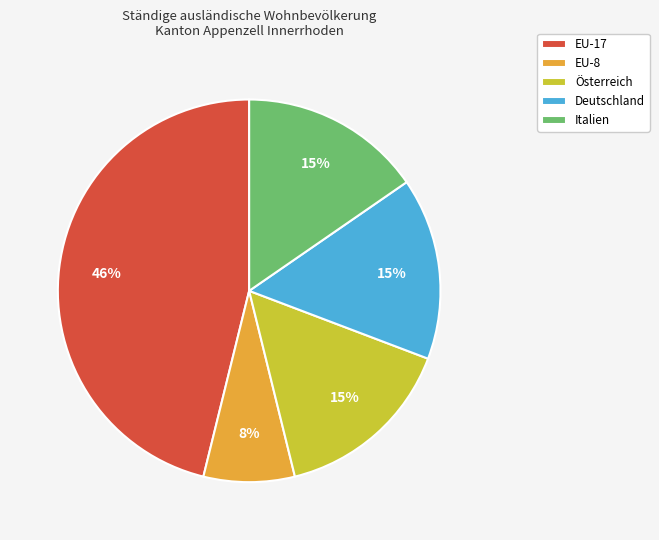

What percentage is the Österreich slice, to the nearest percent?

15%